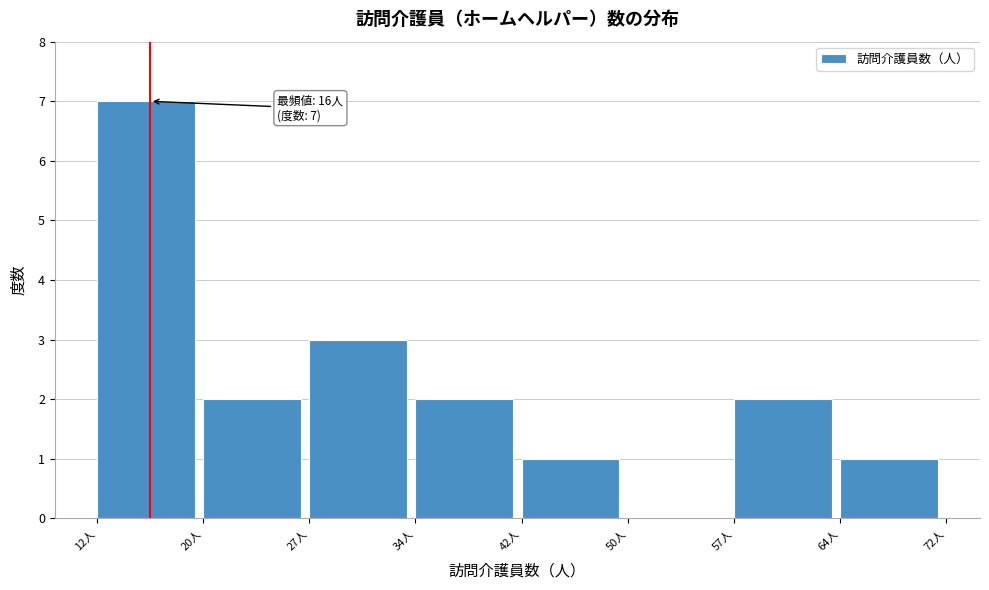

Over which range of the x-axis is the bar tallest?

12.0 to 19.5